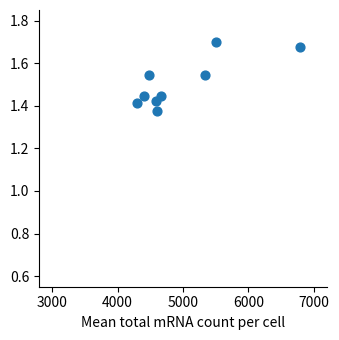

What is the range of Y values (max minus min)?

0.3